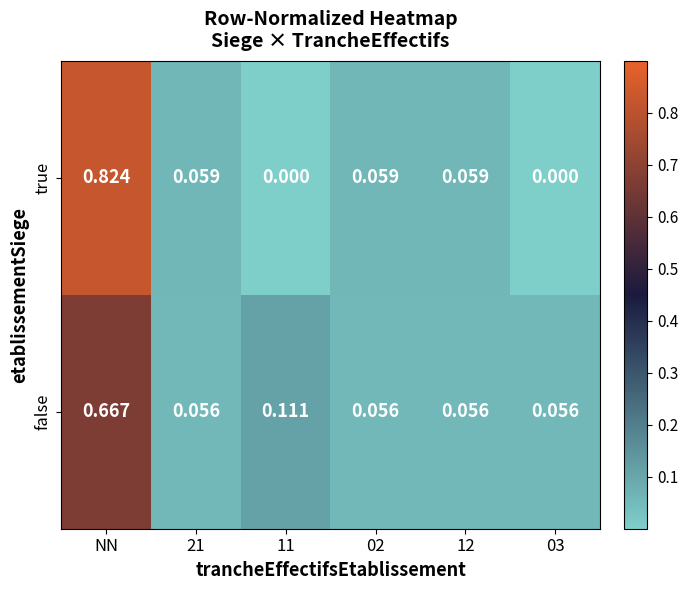

Which category has the highest value across all series?

NN